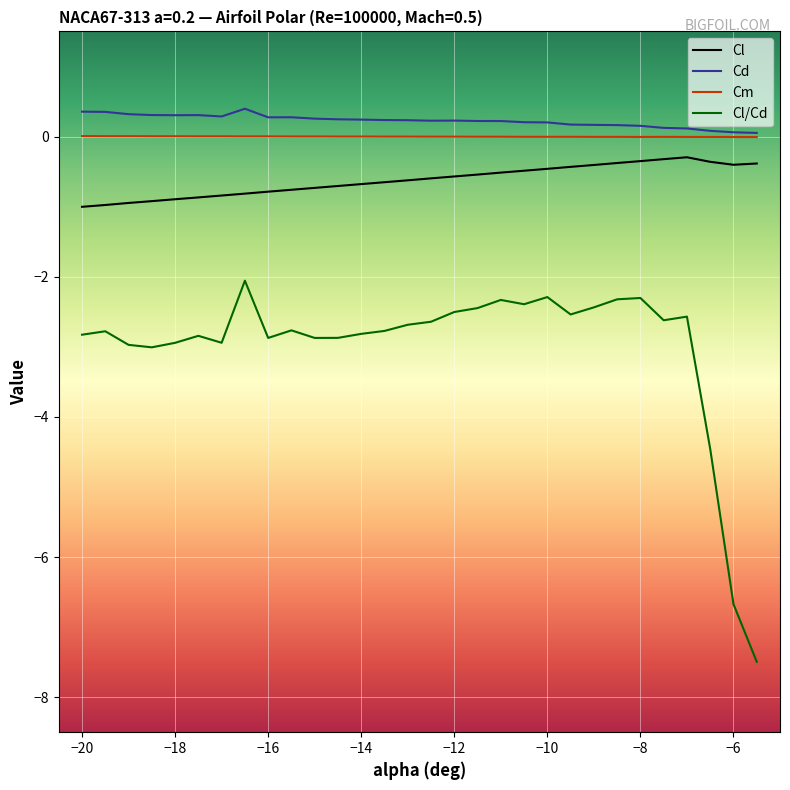

What is the greatest value displayed?

0.4